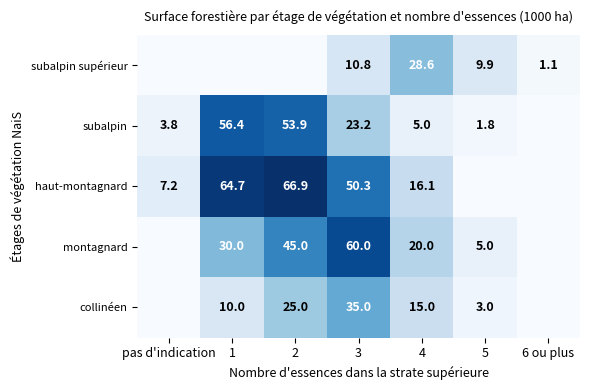

What is the total value across all series at 4?

84.7